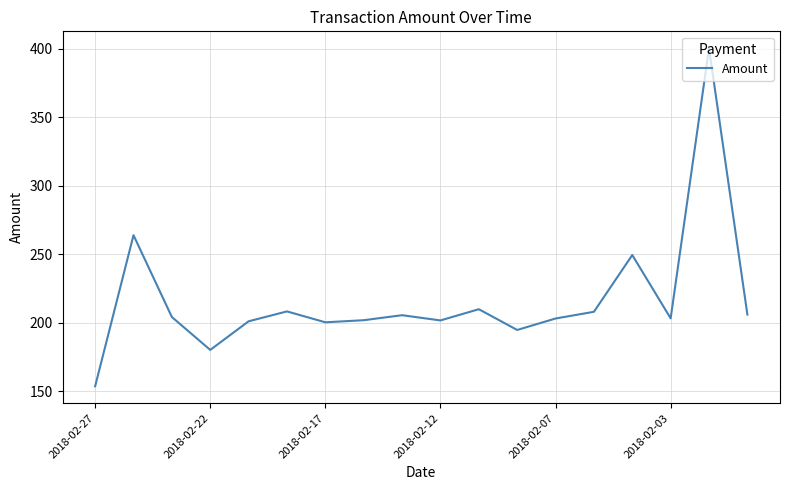

What is the smallest value displayed?

153.7